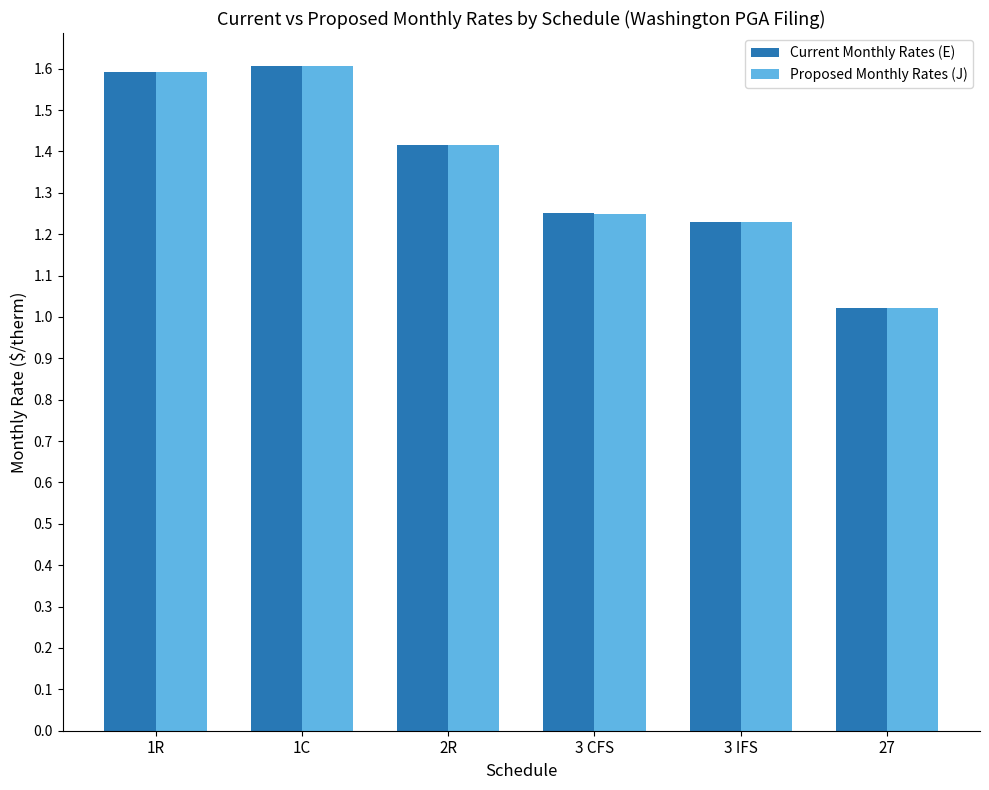

The value of Proposed Monthly Rates (J) at 3 IFS is 1.7. True or false?

False